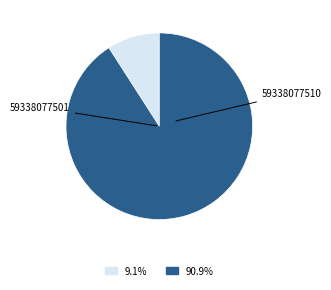

Count the number of slices in the pie.

2